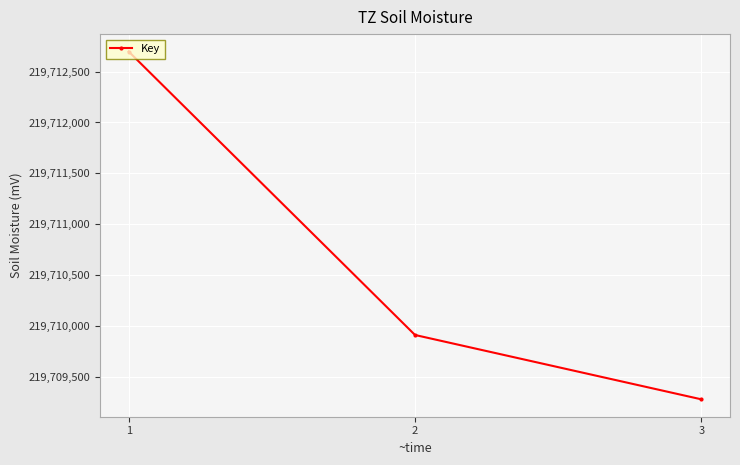

Which has a higher value, 2 or 3?

2